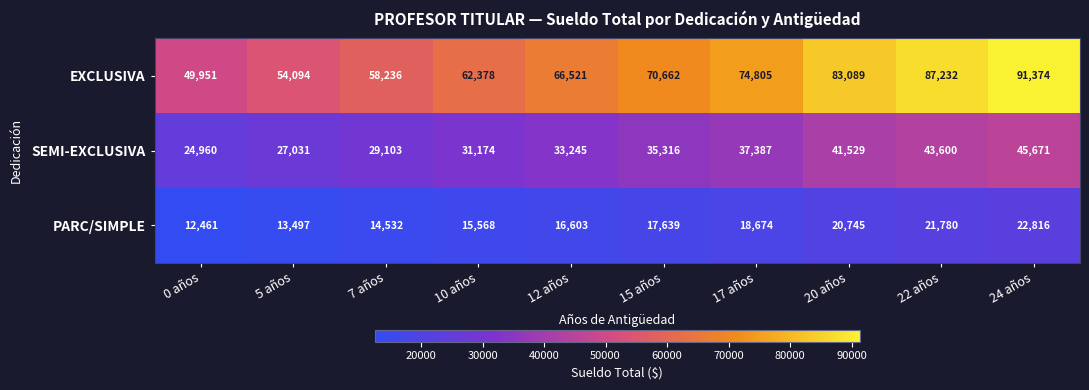

Count the number of data series in this chart.

3